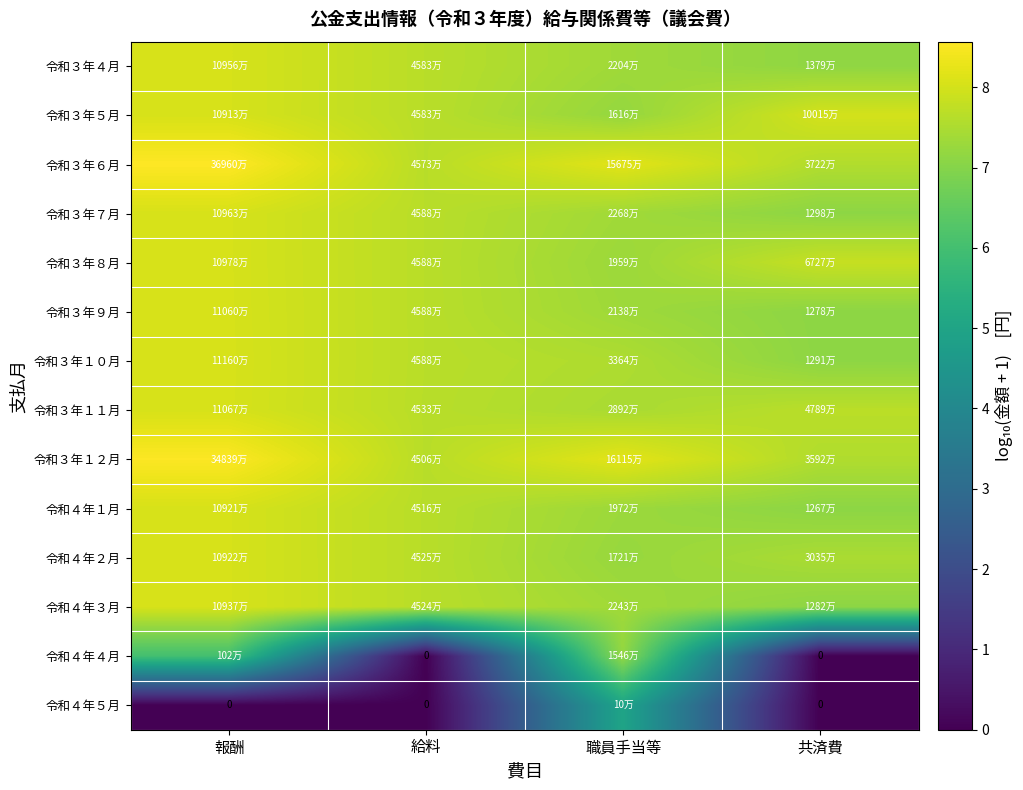

How many values in the 令和４年５月 series exceed 0?

1